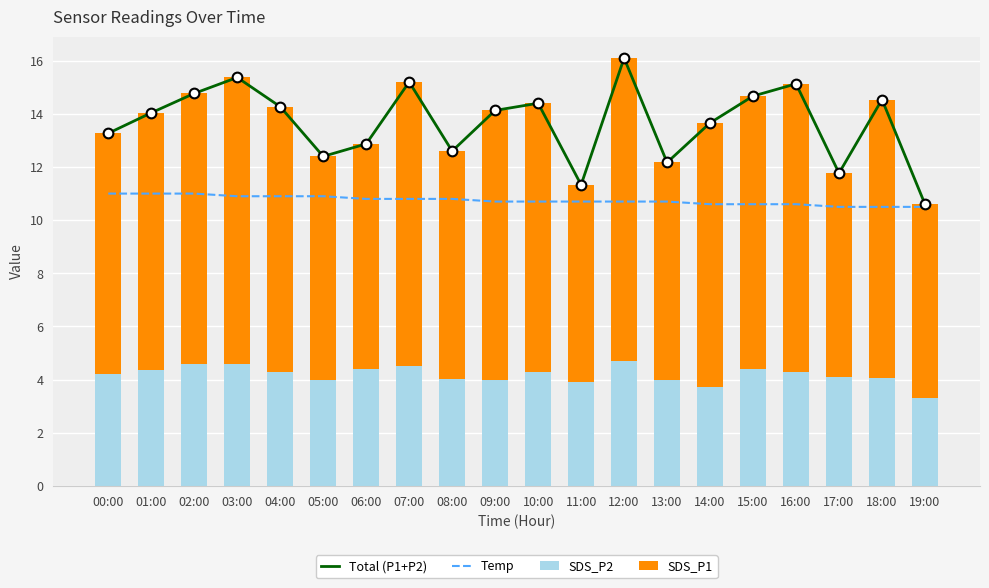

What is the label of the 5th bar from the right?

15:00